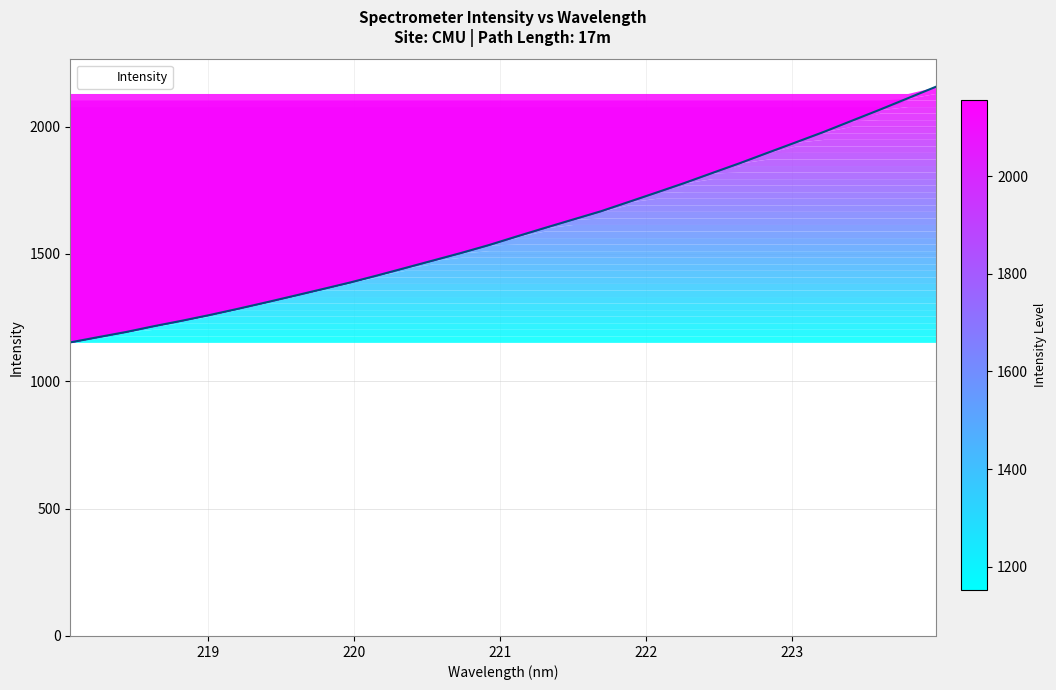

What is the maximum value shown in the chart?

2155.6